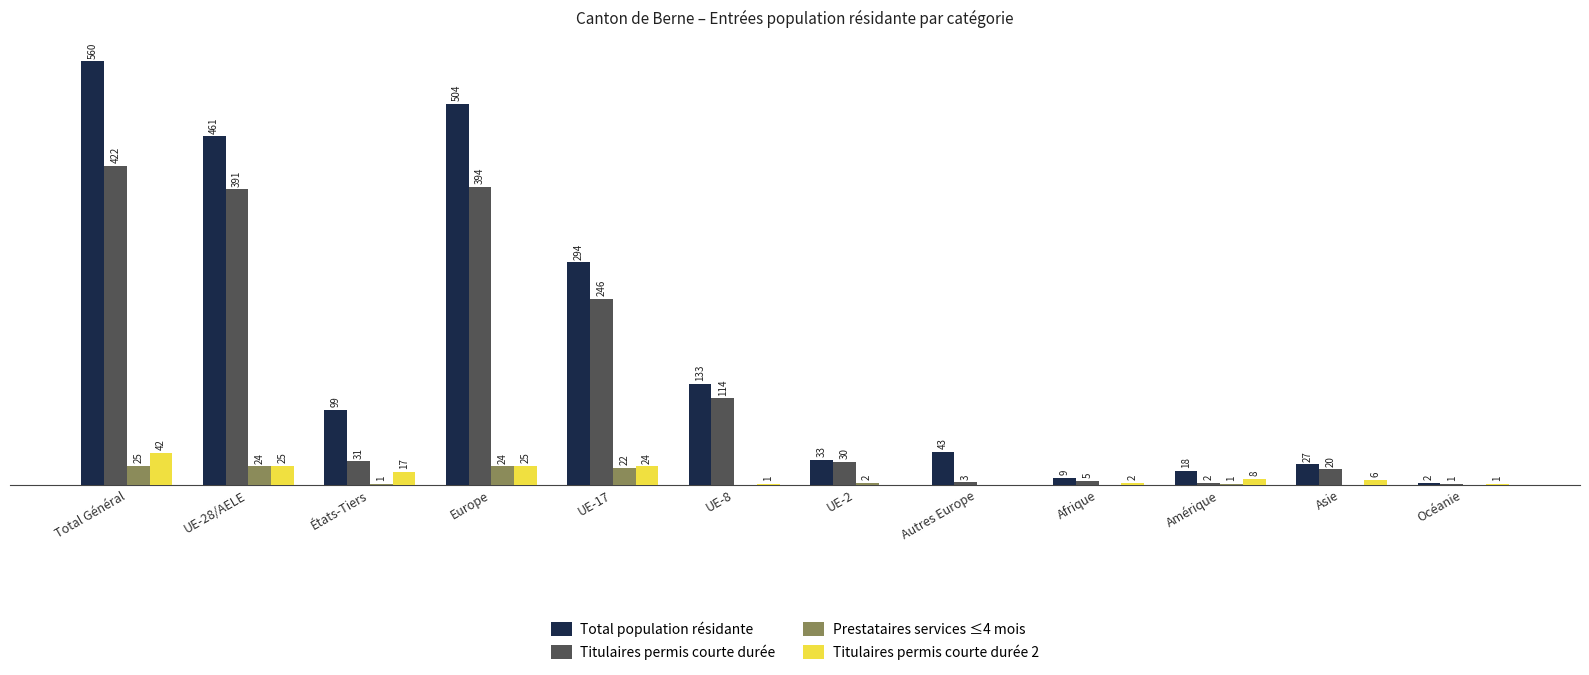

At which category is the sum across all series the highest?

Total Général